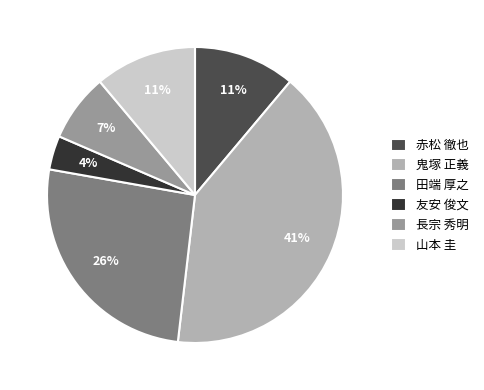

To the nearest percent, what percentage of the pie is 鬼塚 正義?

41%